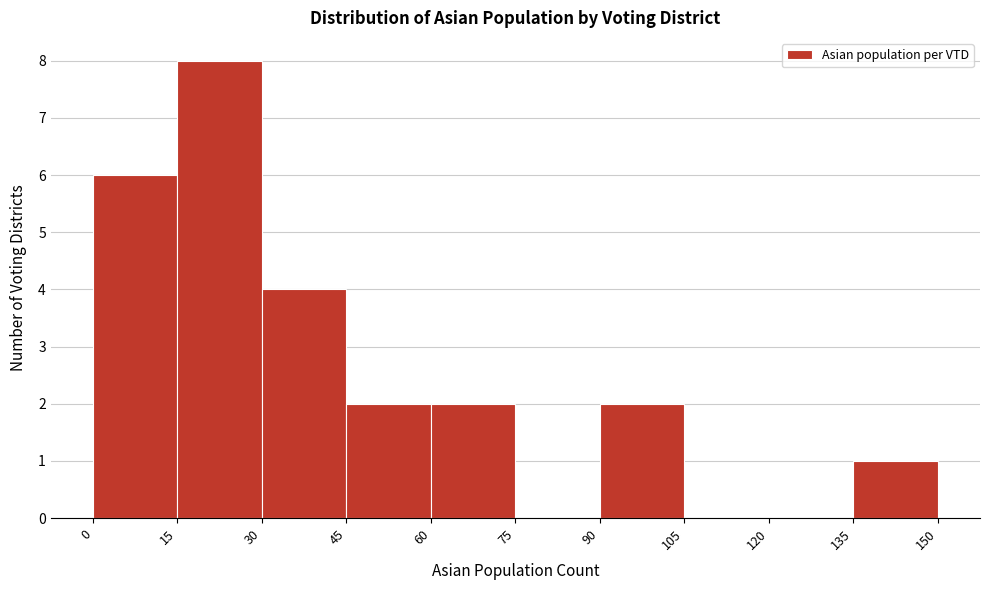

Reading left to right, list every bar in this chart as the range it spans on the x-axis followed by its height. The values are not printed on the chart, so give them approximately, as read against the axis.

0 to 15: 6
15 to 30: 8
30 to 45: 4
45 to 60: 2
60 to 75: 2
75 to 90: 0
90 to 105: 2
105 to 120: 0
120 to 135: 0
135 to 150: 1